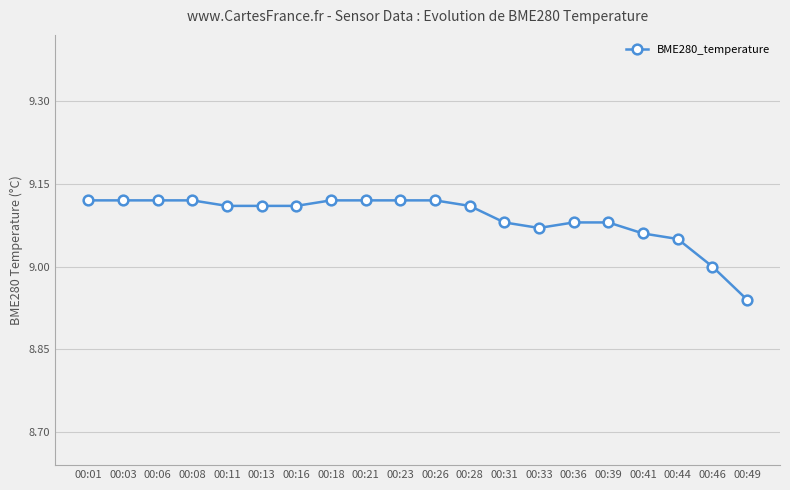

Does the chart have visible grid lines?

Yes